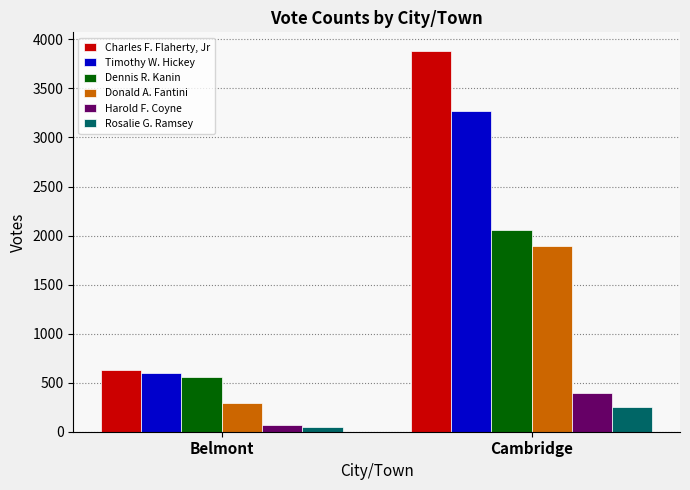

At which category is the sum across all series the highest?

Cambridge